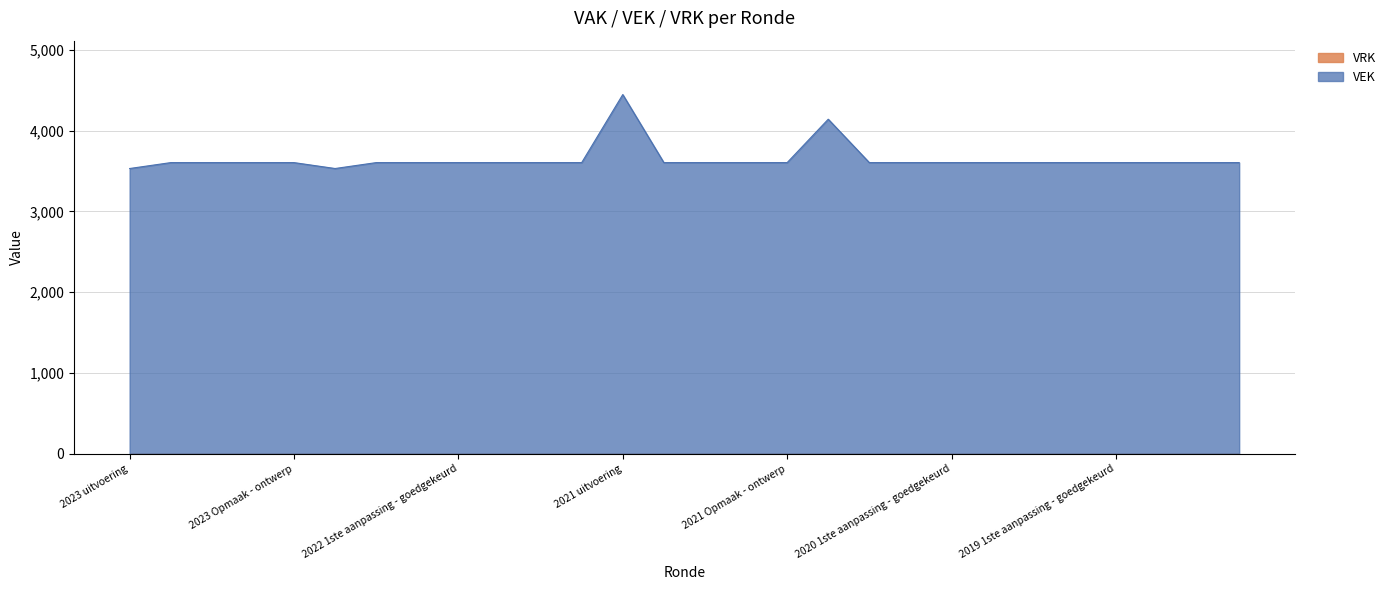

What is the average value?

3647